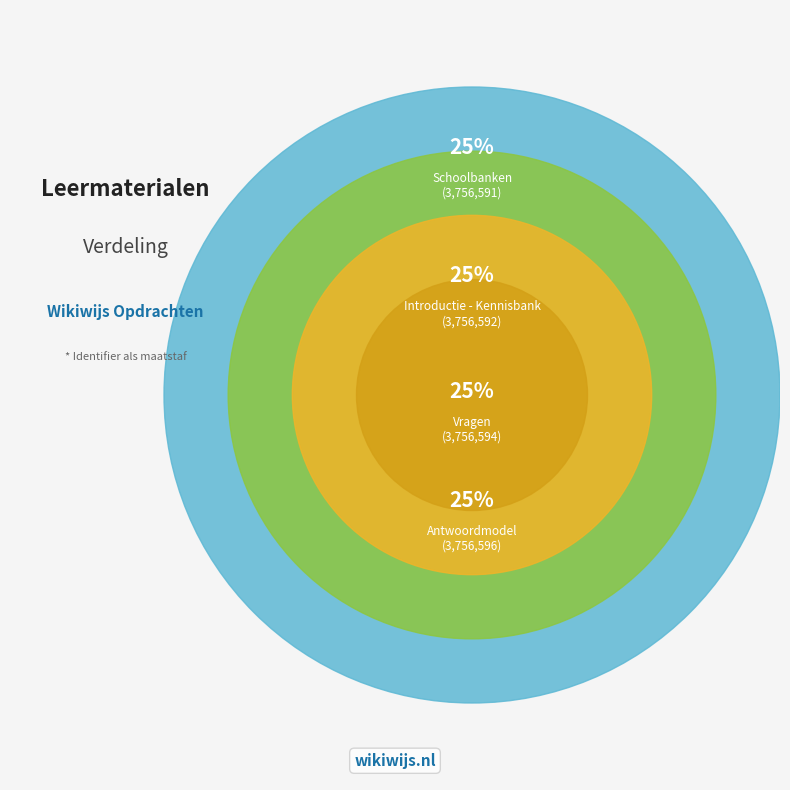

To the nearest percent, what portion does Introductie - Kennisbank represent?

25%